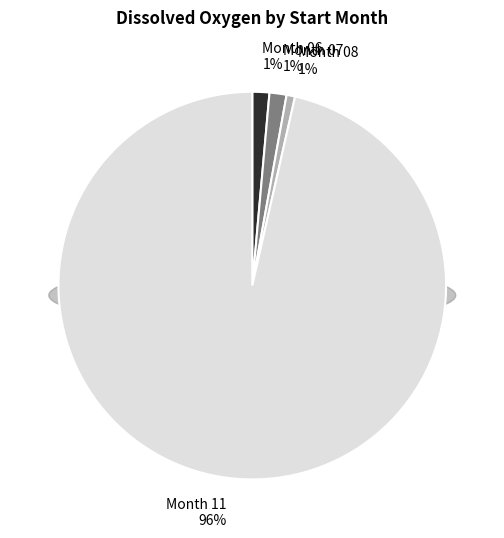

What percentage do 07 and 11 together represent?

97.9%